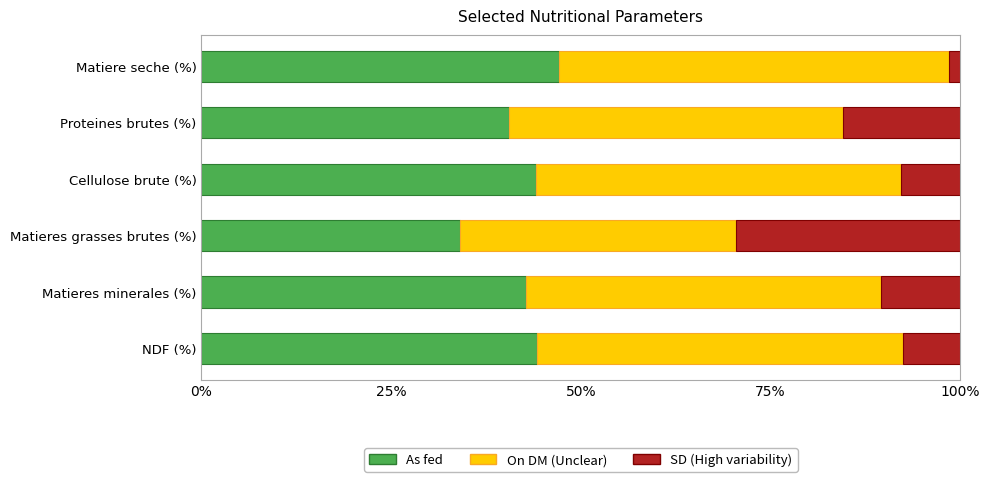

What is the total value across all series at Proteines brutes (%)?

100.0